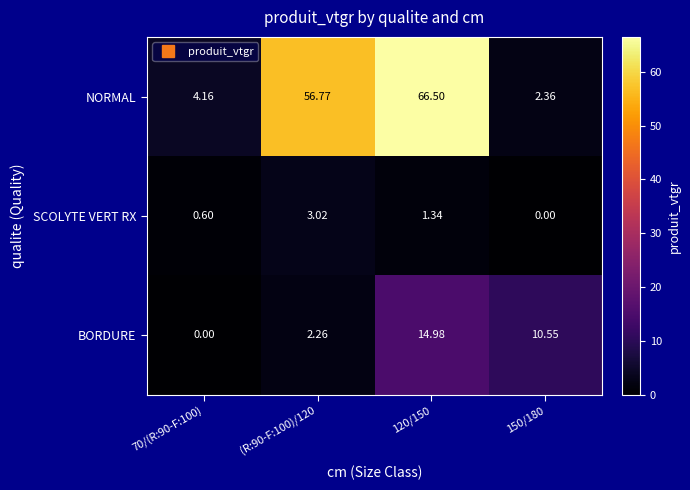

How many distinct data groups are displayed?

3